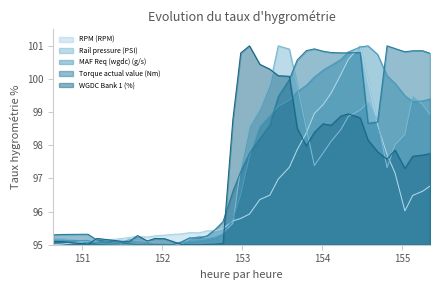

True or false: Rail pressure (PSI) and RPM (RPM) intersect in this chart.

True